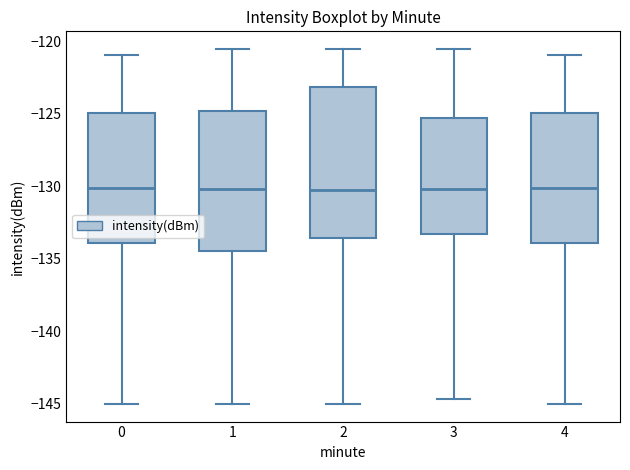

Reading left to right, transcribe this box plot: for each box, give where its median line is, the range the box spans, and where its two whiskers end, as read against the y-axis. The values are not printed on the chart, so give them approximately, as read against the axis.

0: median -130.0, box -134.0 to -125.0, whiskers -145.0 to -121.0
1: median -130.0, box -134.5 to -125.0, whiskers -145.0 to -120.5
2: median -130.0, box -133.5 to -123.0, whiskers -145.0 to -120.5
3: median -130.0, box -133.5 to -125.5, whiskers -144.5 to -120.5
4: median -130.0, box -134.0 to -125.0, whiskers -145.0 to -121.0